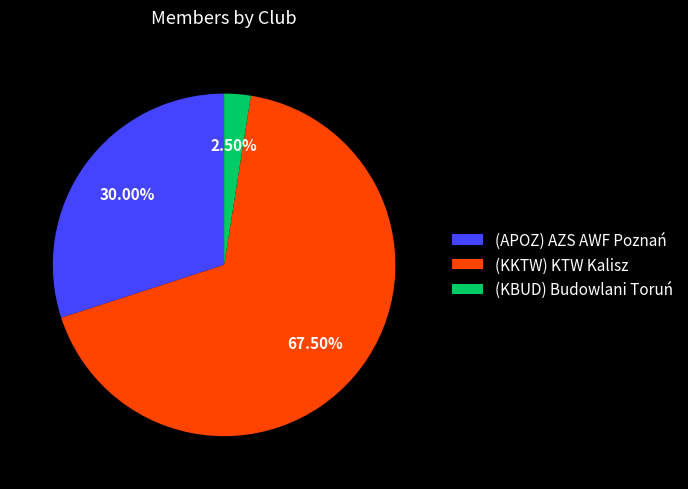

To the nearest percent, what is the combined percentage of (KKTW) KTW Kalisz and (KBUD) Budowlani Toruń?

70%